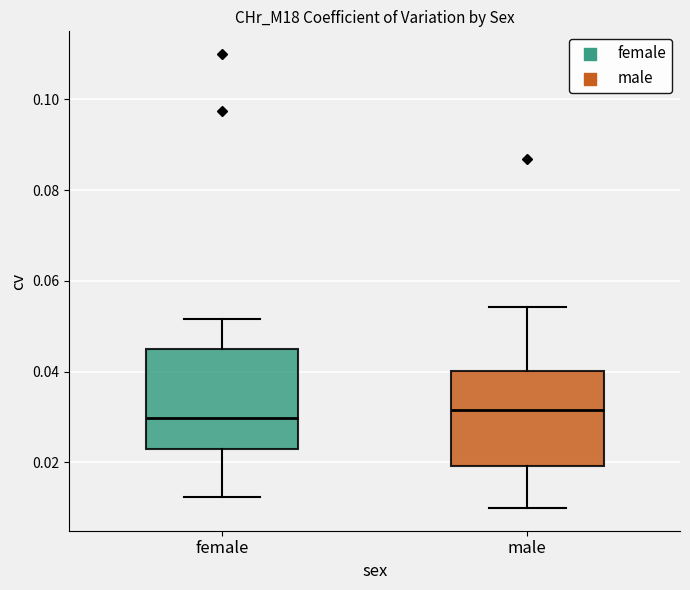

Reading left to right, transcribe this box plot: for each box, give where its median line is, the range the box spans, and where its two whiskers end, as read against the y-axis. The values are not printed on the chart, so give them approximately, as read against the axis.

female: median 0.030, box 0.024 to 0.044, whiskers 0.012 to 0.052
male: median 0.032, box 0.020 to 0.040, whiskers 0.010 to 0.054